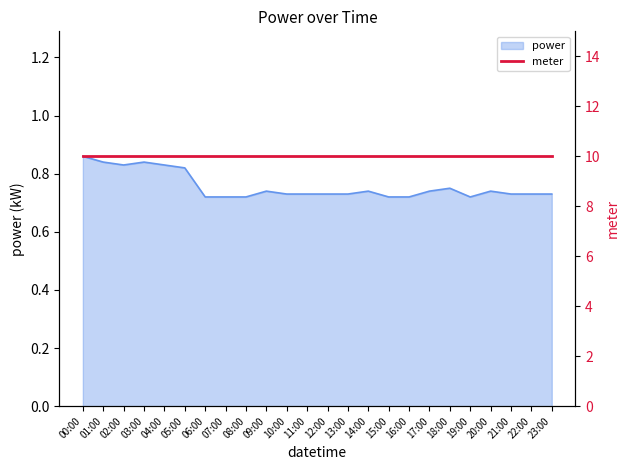

The power series shows 1.3 at 00:00. True or false?

False